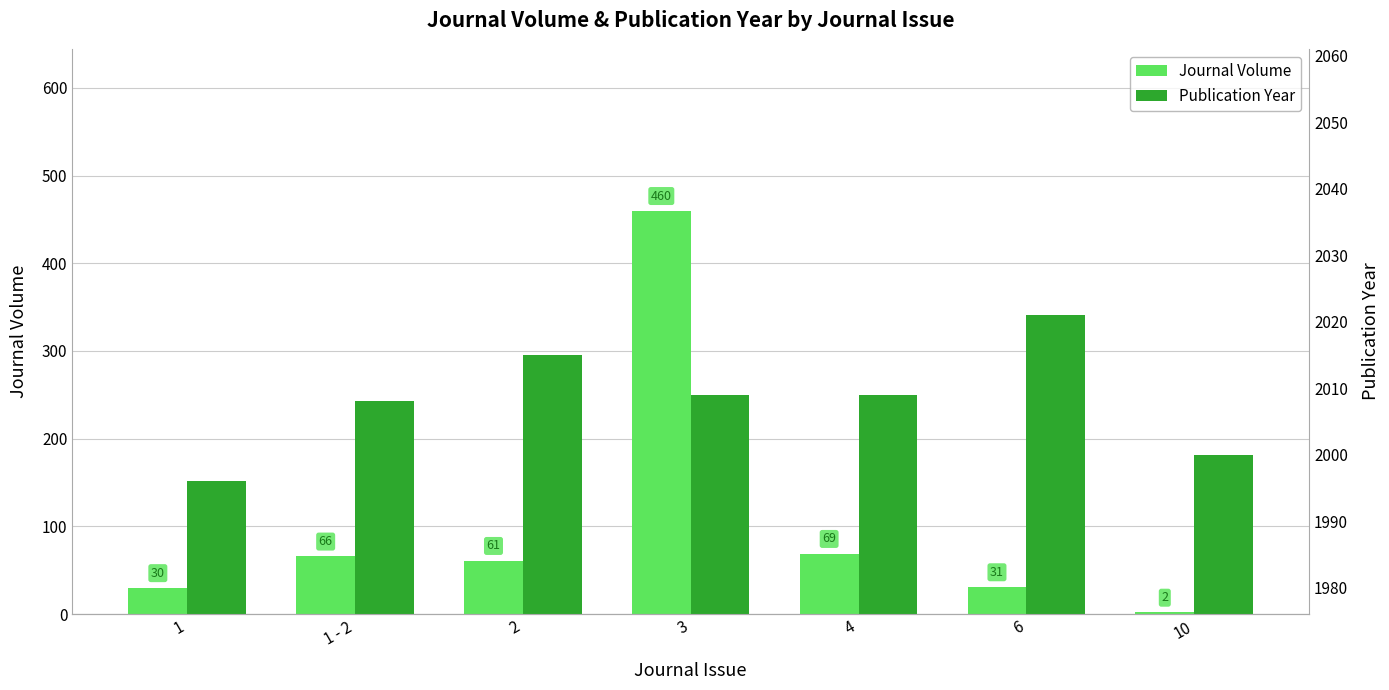

Reading left to right, transcribe all the data shown in this chart.

Journal Volume: 1=30	1 - 2=66	2=61	3=460	4=69	6=31	10=2
Publication Year: 1=1996	1 - 2=2008	2=2015	3=2009	4=2009	6=2021	10=2000